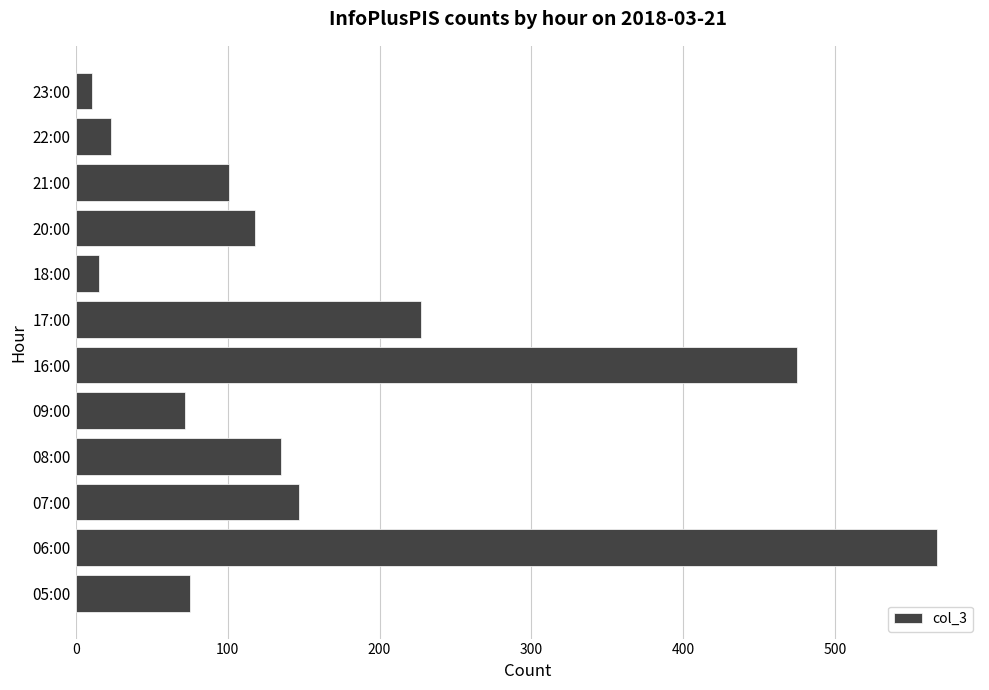

Reading top to bottom, list all the values displayed in this chart.

23:00=11	22:00=23	21:00=101	20:00=118	18:00=15	17:00=227	16:00=475	09:00=72	08:00=135	07:00=147	06:00=567	05:00=75